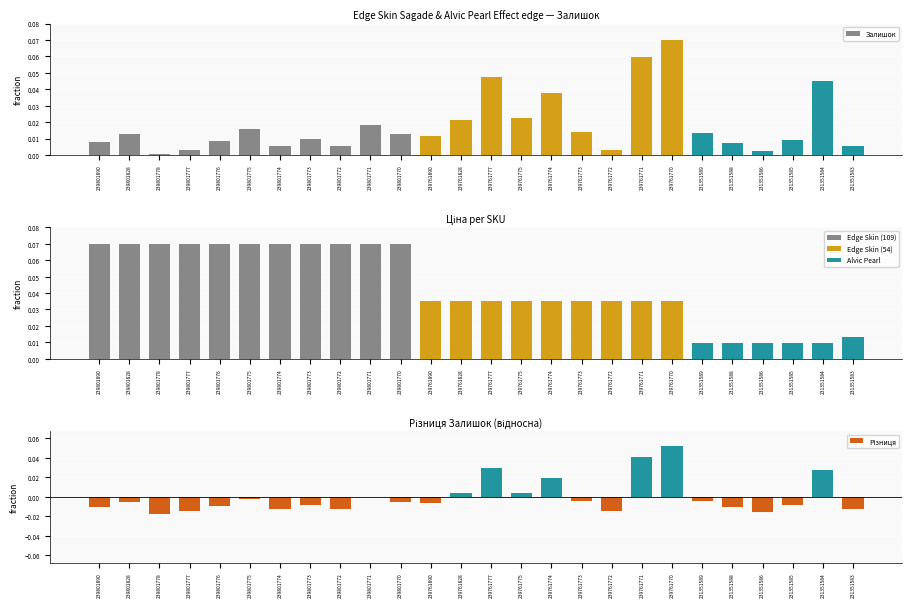

How many series are shown in this chart?

3